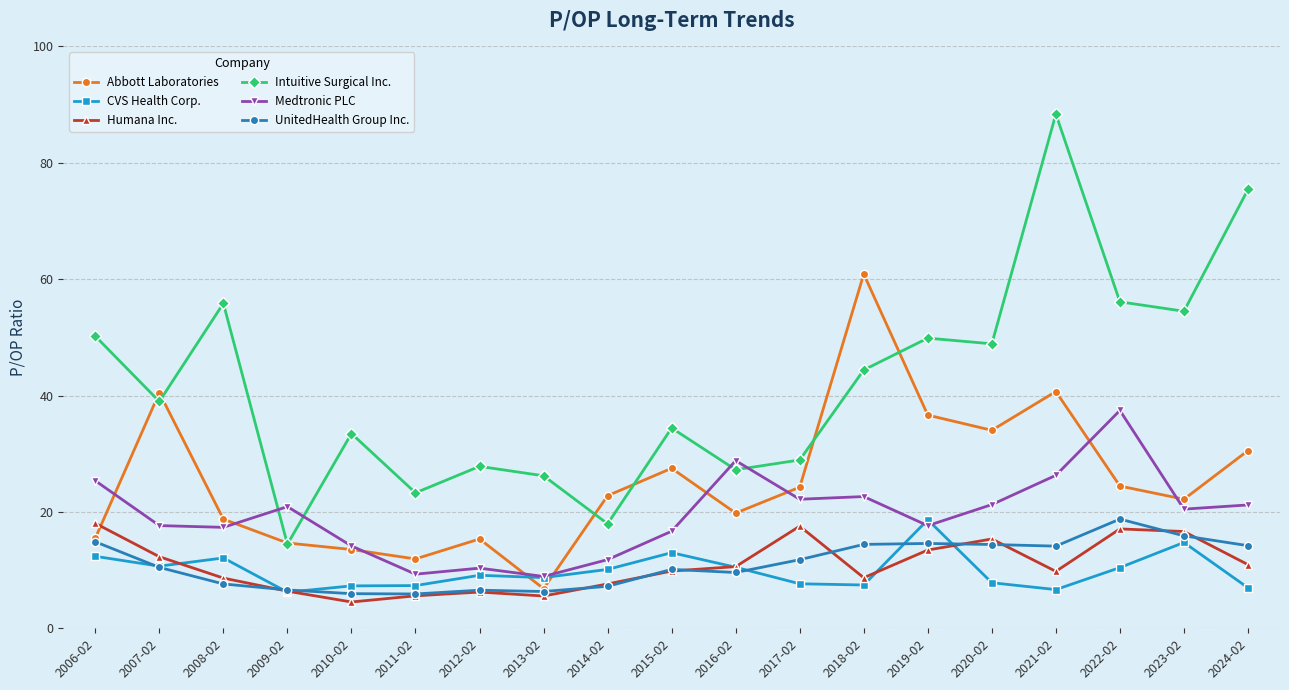

Which category has the lowest value in the Humana Inc. series?

2010-02